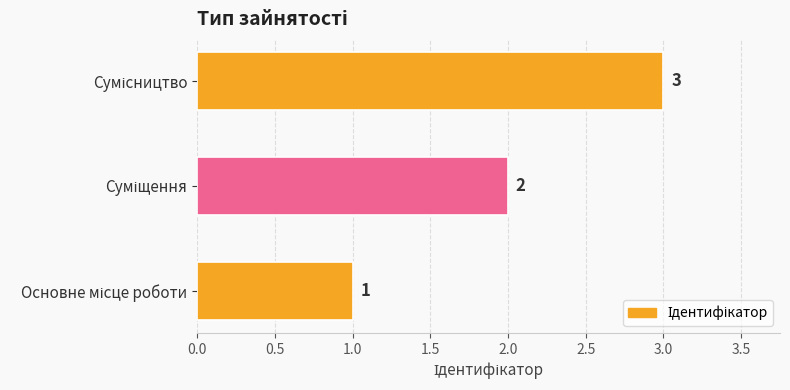

What is the greatest value displayed?

3